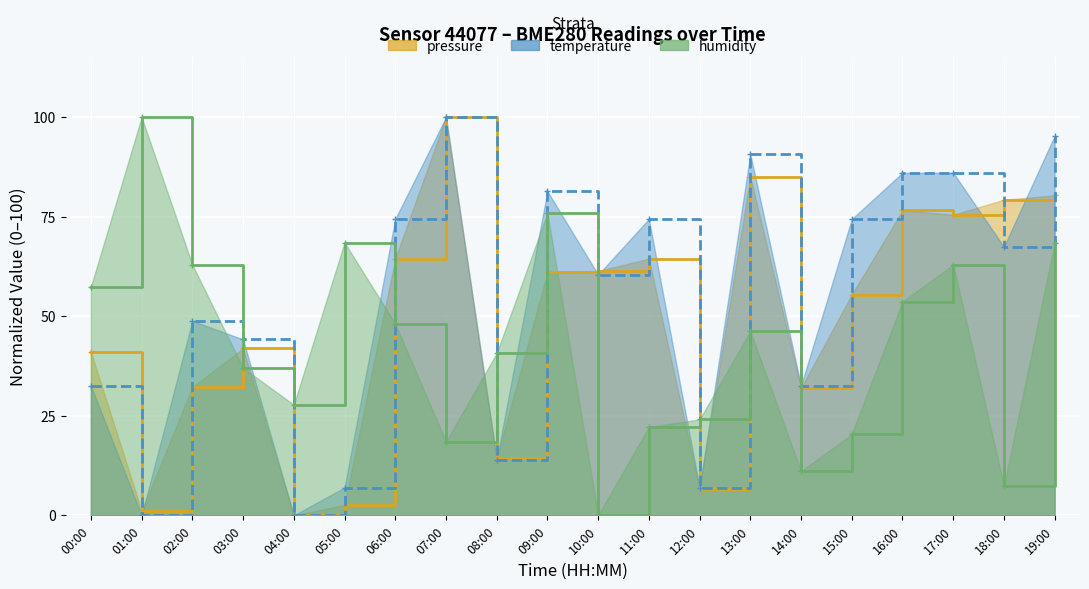

Rank the series by their maximum value, from highest to lowest.

pressure, temperature, humidity